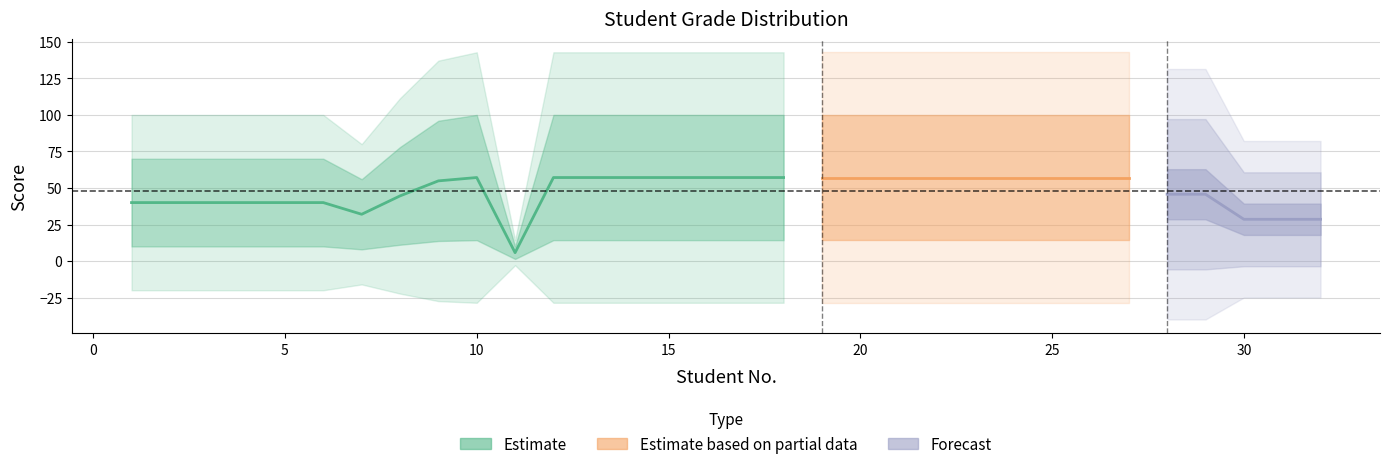

What is the maximum value shown in the chart?

100.0